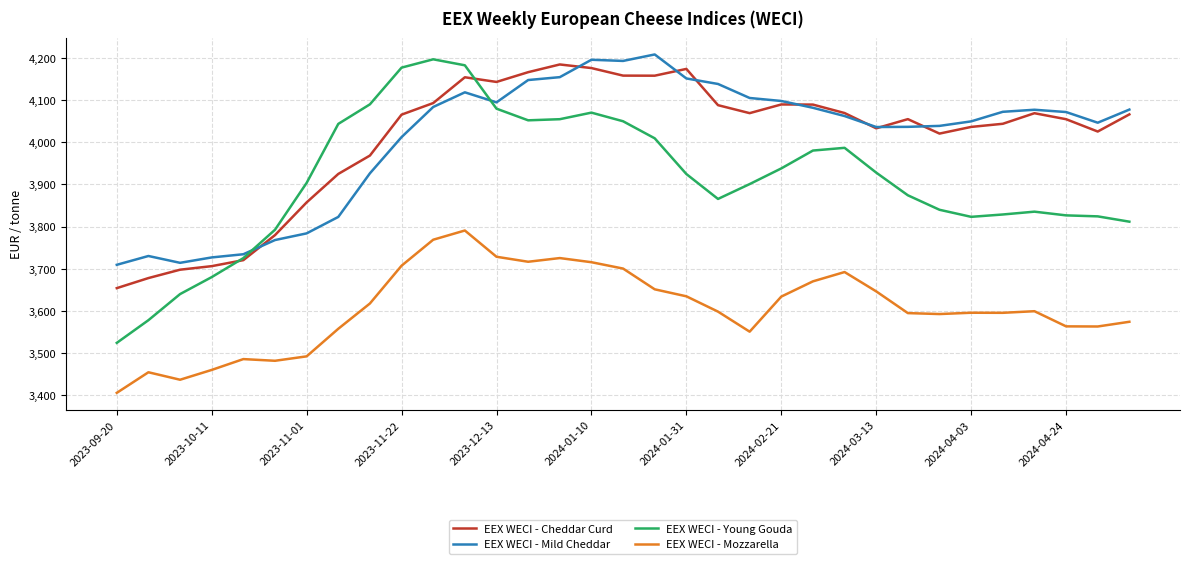

True or false: EEX WECI - Young Gouda and EEX WECI - Mozzarella cross at least once.

False